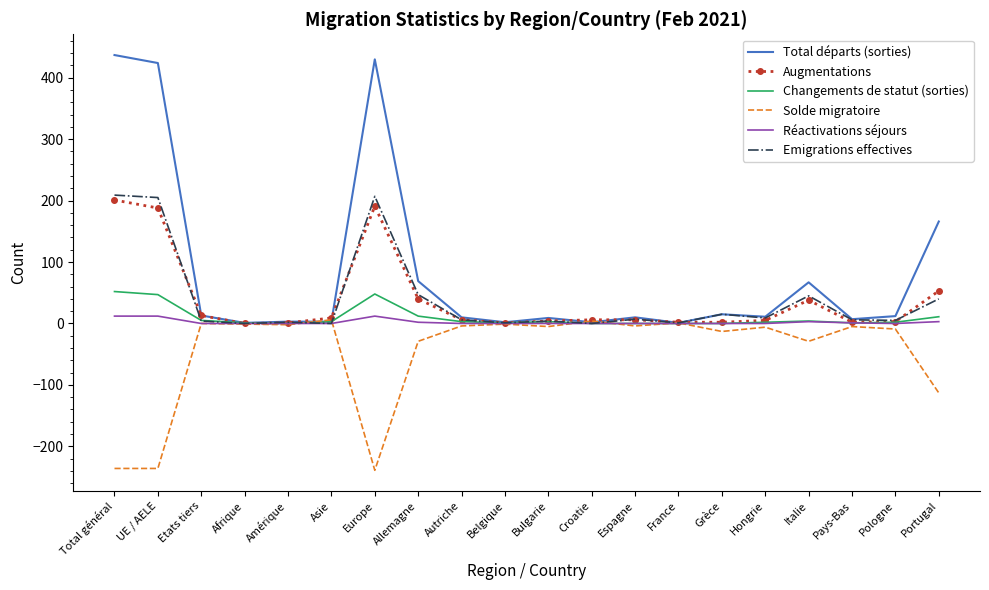

Is it true that Augmentations equals -82 at Afrique?

False